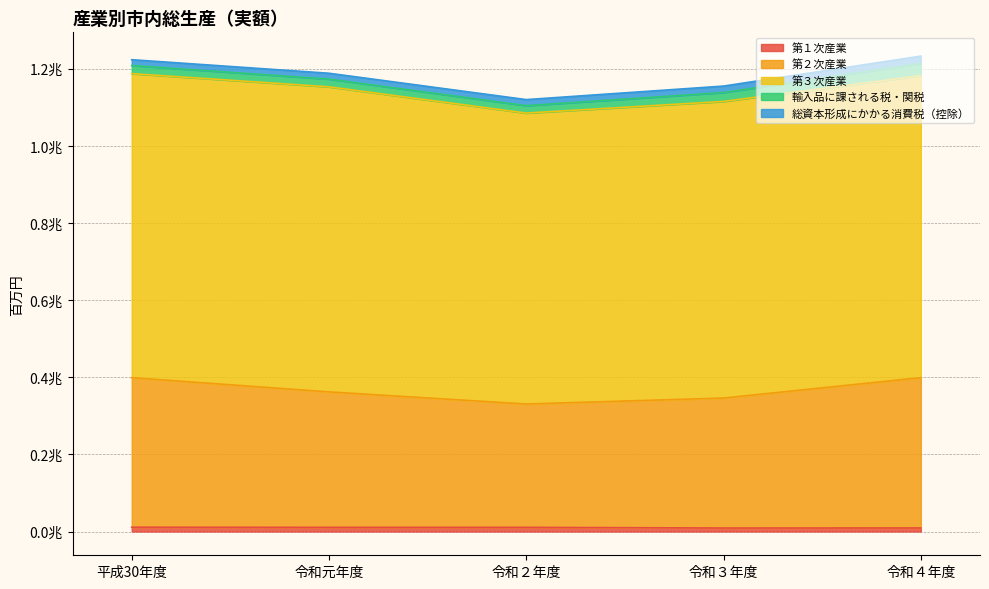

True or false: 第２次産業 and 総資本形成にかかる消費税（控除） cross at least once.

False